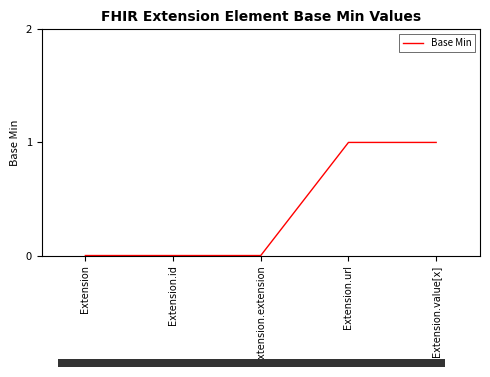

The chart shows a value of 0 at Extension.extension. True or false?

True